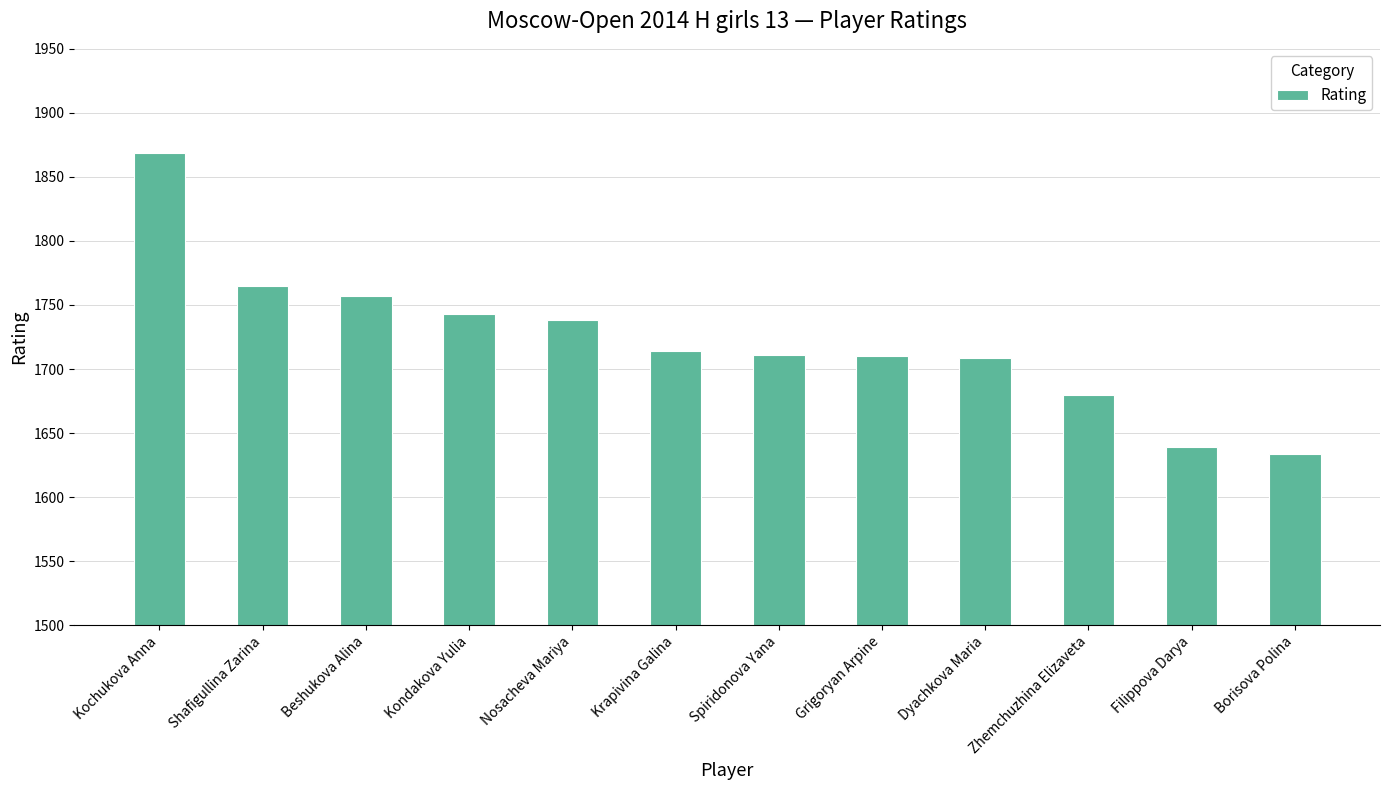

What is the value of the 8th bar from the left?

1710